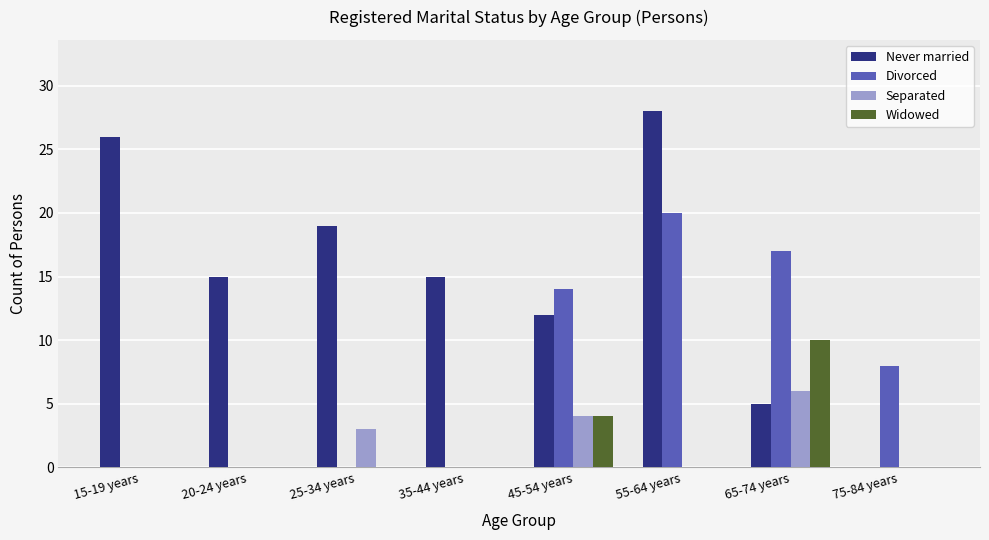

Where is Separated nearest to the value 3?

25-34 years